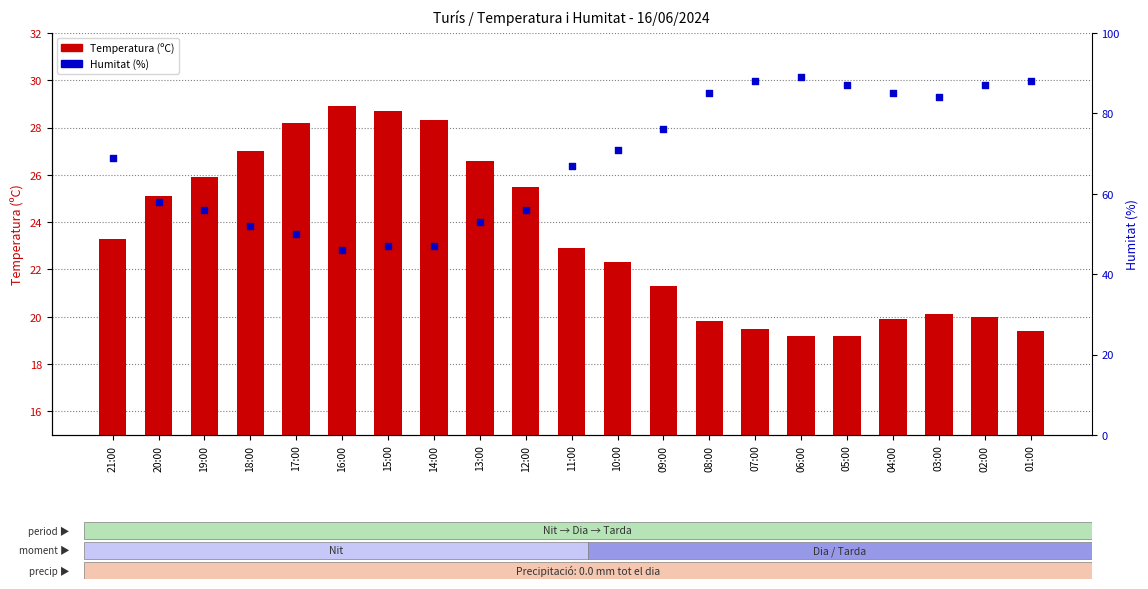

What is the total value across all series at 06:00?

108.2